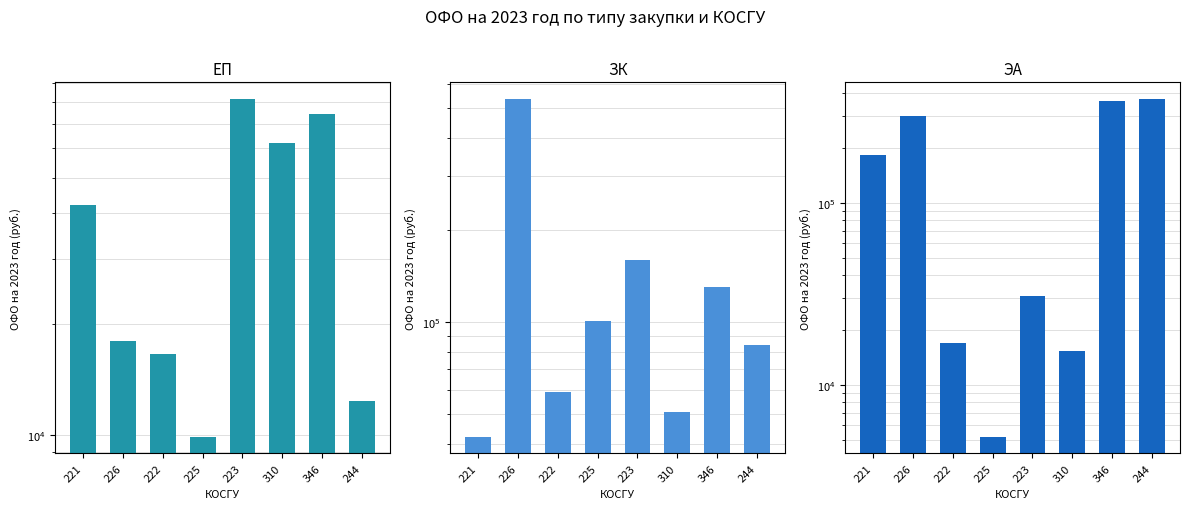

What is the highest value of the ЗК series?

536000.0